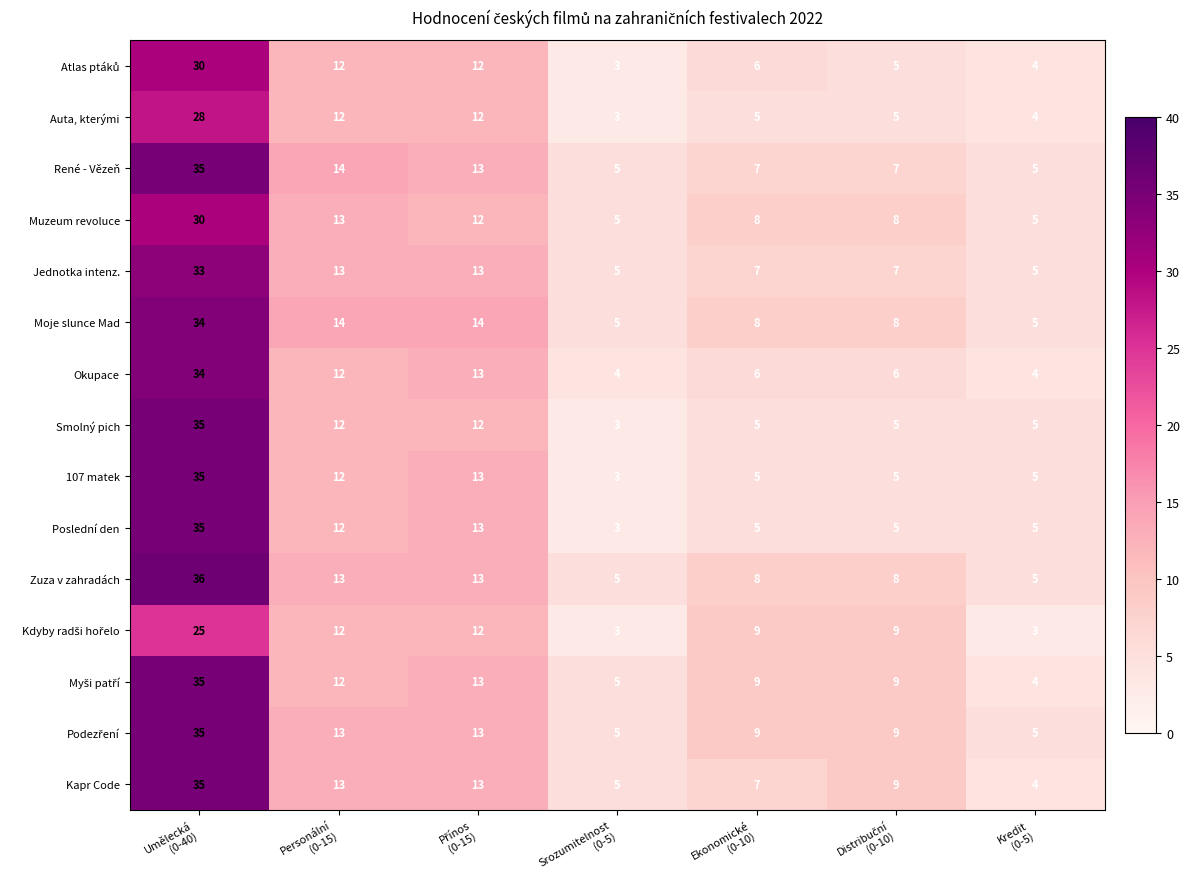

What is the difference between the maximum and minimum values in the Zuza v zahradách series?

31